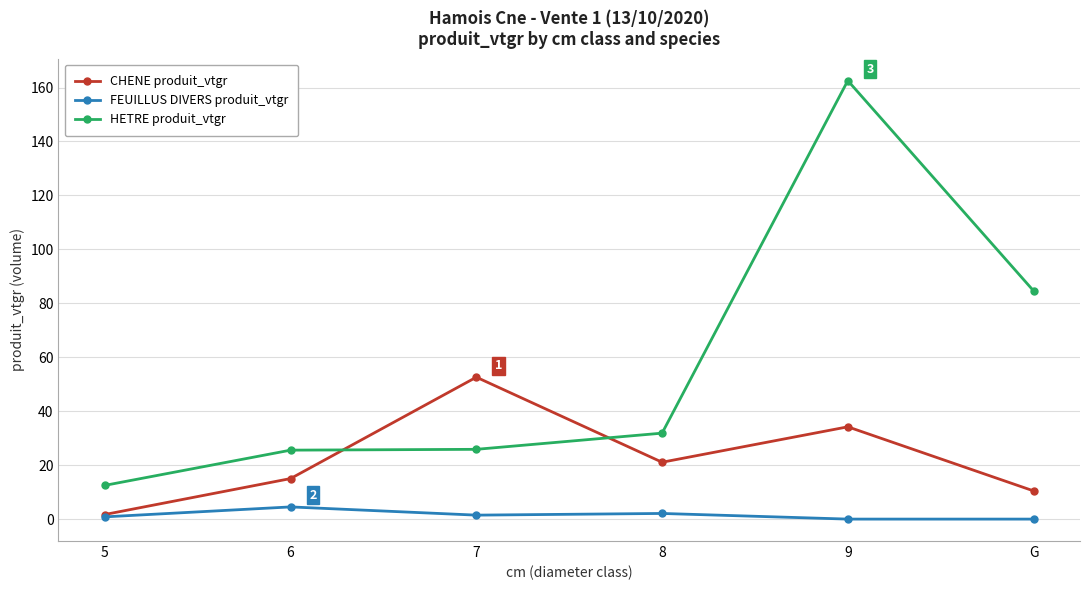

What is the value of the CHENE produit_vtgr point at the 1st from the left?

1.7